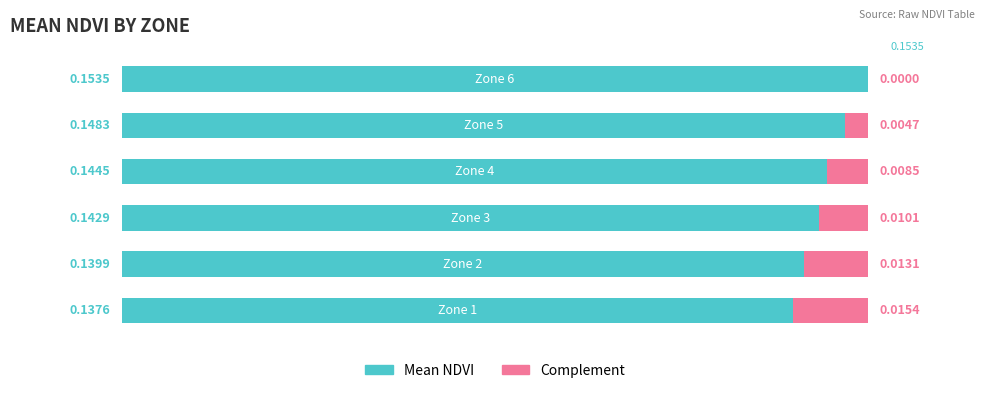

The value of Complement (scaled) at 5 is 0.0. True or false?

True